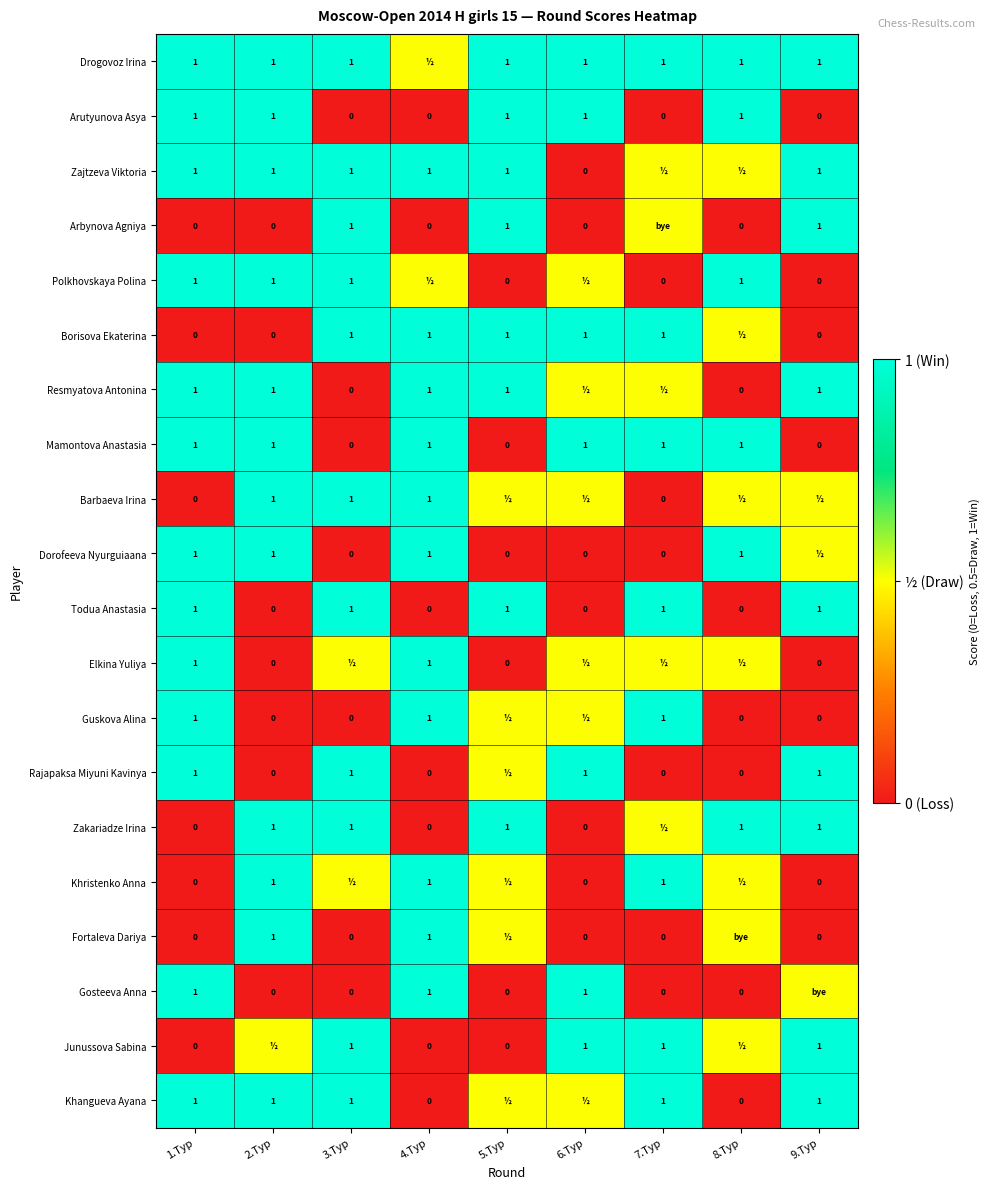

What is the average value of the Gosteeva Anna series?

0.4